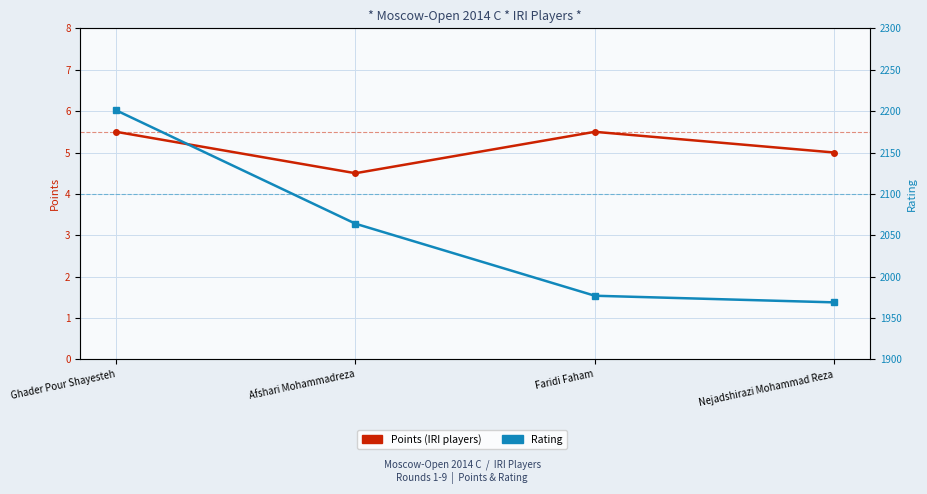

What is the total value across all series at Nejadshirazi Mohammad Reza?

1974.0